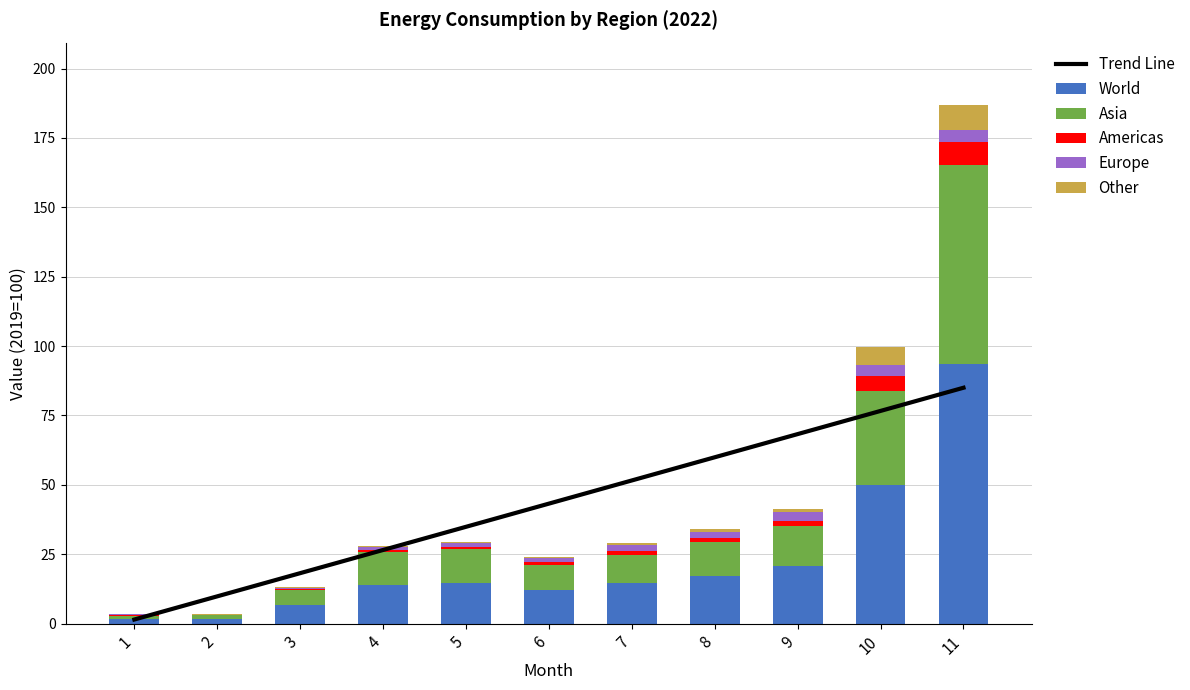

Which series changed the most between 3 and 7?

Trend Line